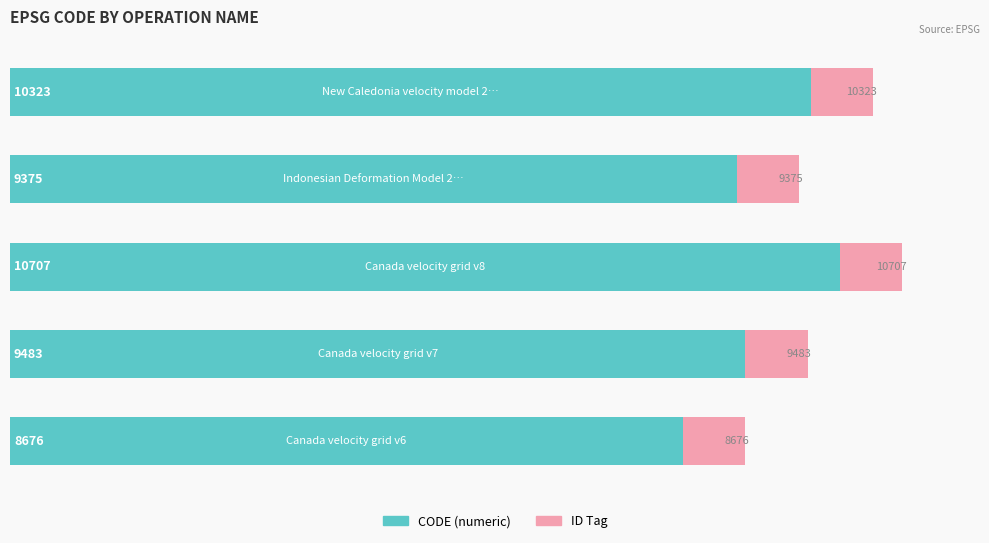

How many series are shown in this chart?

2